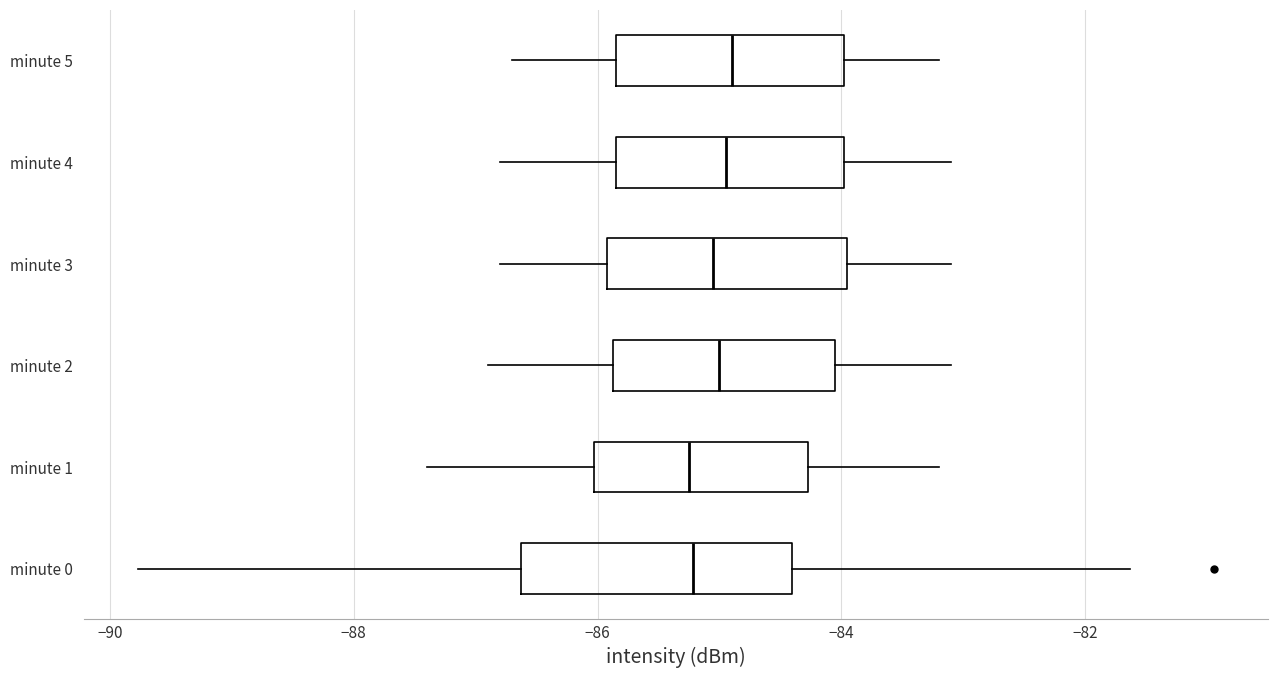

Reading bottom to top, read every box against the x-axis: the position of its median line, the range the box covers, and the ends of its whiskers. The values are not printed on the chart, so give them approximately, as read against the axis.

minute 0: median -85.2, box -86.6 to -84.4, whiskers -89.8 to -81.6
minute 1: median -85.2, box -86.0 to -84.2, whiskers -87.4 to -83.2
minute 2: median -85.0, box -85.8 to -84.0, whiskers -86.8 to -83.0
minute 3: median -85.0, box -86.0 to -84.0, whiskers -86.8 to -83.0
minute 4: median -85.0, box -85.8 to -84.0, whiskers -86.8 to -83.0
minute 5: median -84.8, box -85.8 to -84.0, whiskers -86.6 to -83.2